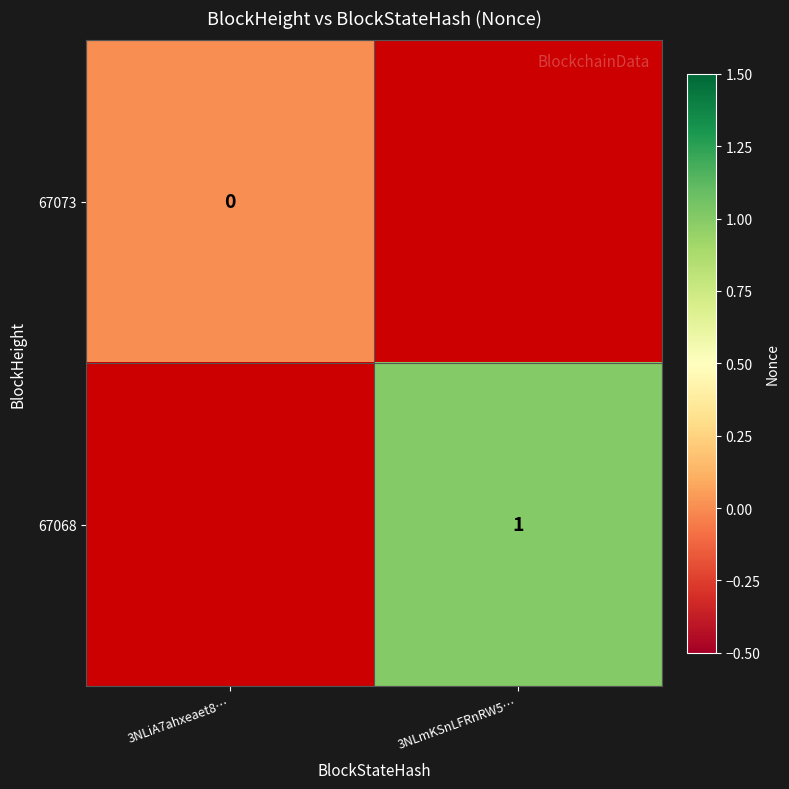

True or false: 67068 has a value of 1 at 3NLmKSnLFRnRW5….

True